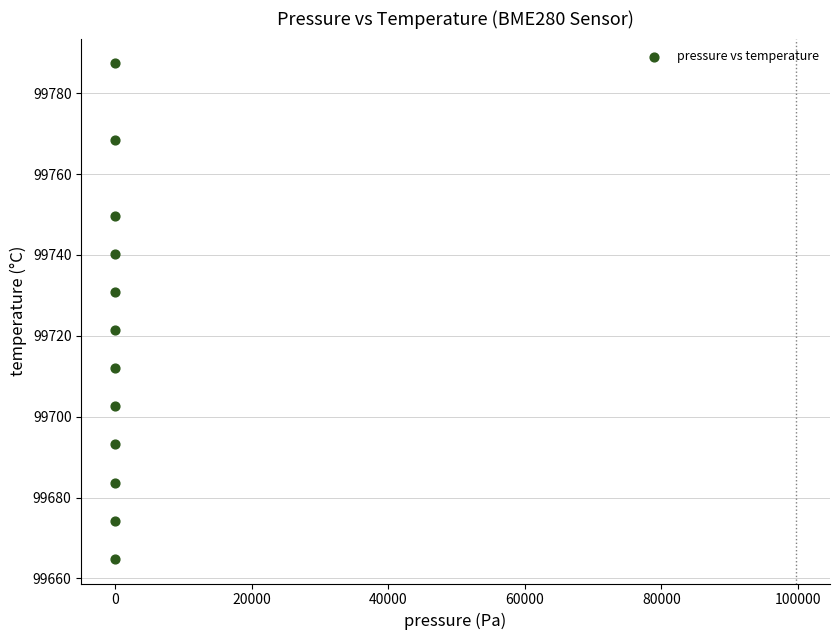

What is the range of Y values (max minus min)?

122.5